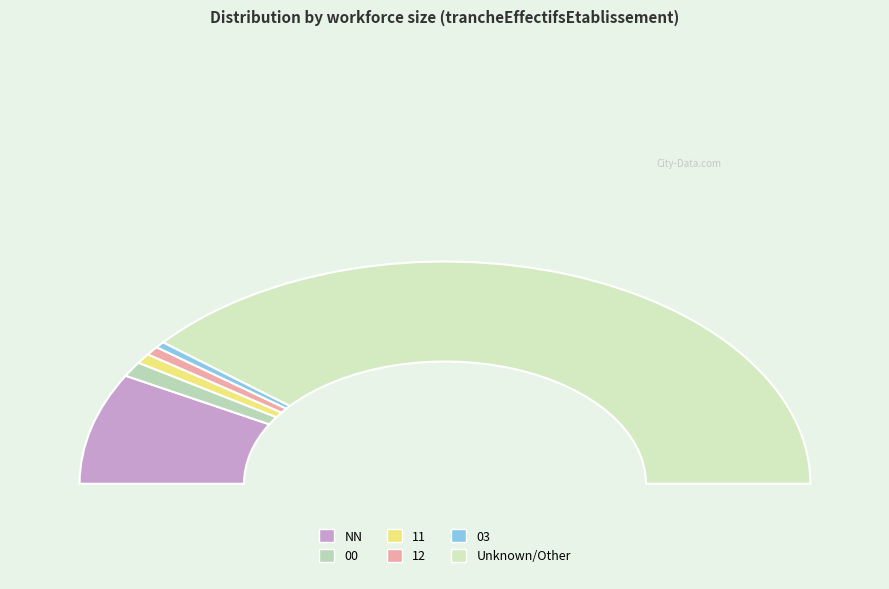

Which has a higher value, 00 or 03?

00